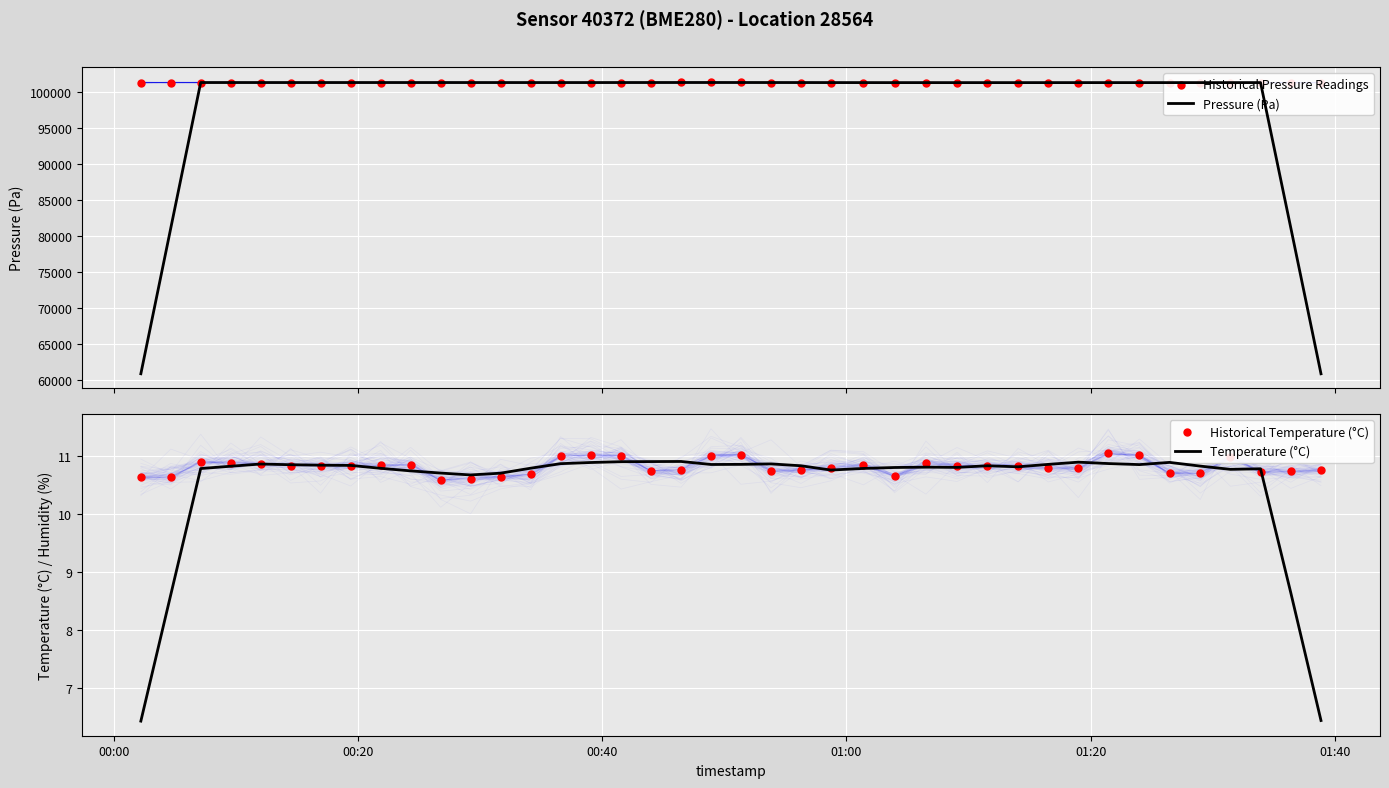

Which series has the largest total across all categories?

Historical Pressure Readings